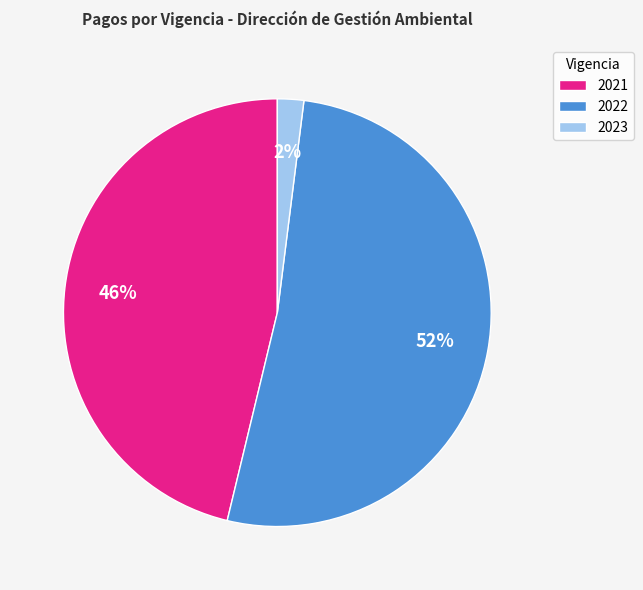

To the nearest percent, what portion does 2022 represent?

52%